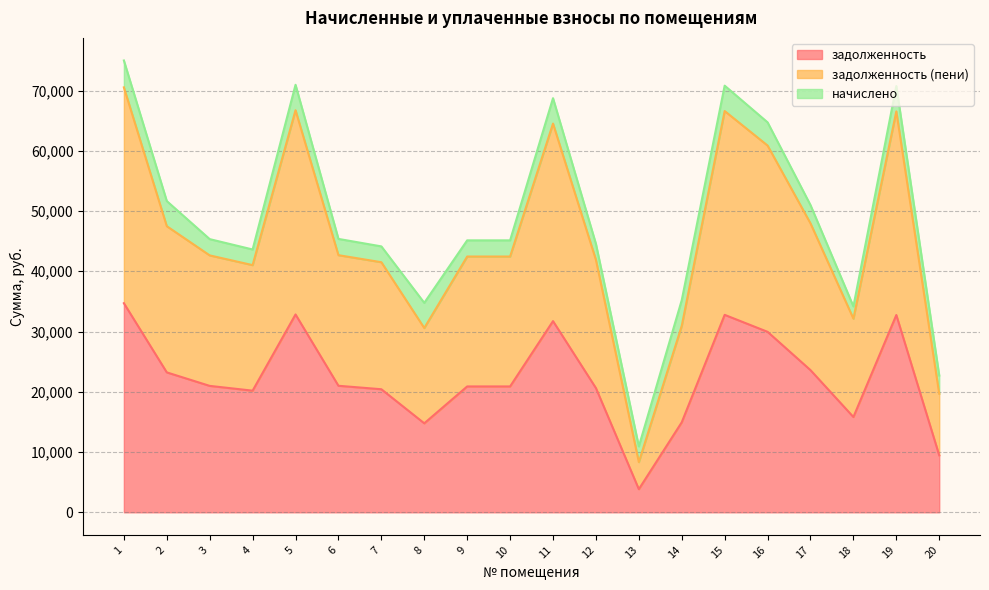

Where is the first local maximum for задолженность?

5